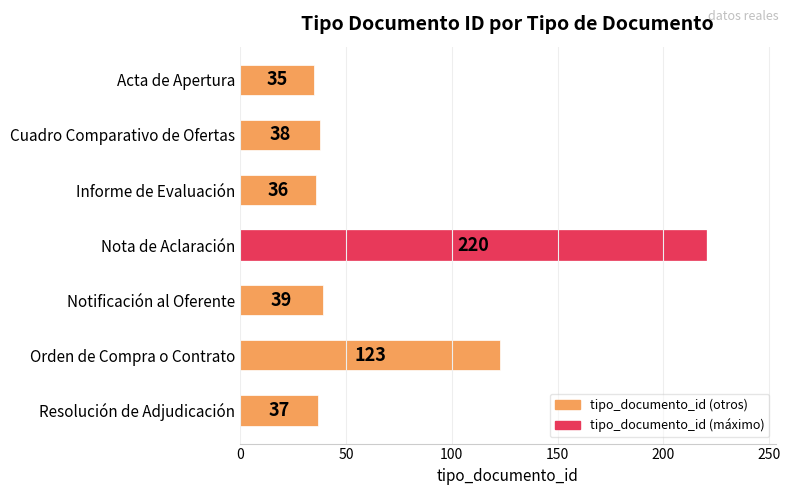

What value does the data have at Acta de Apertura?

35